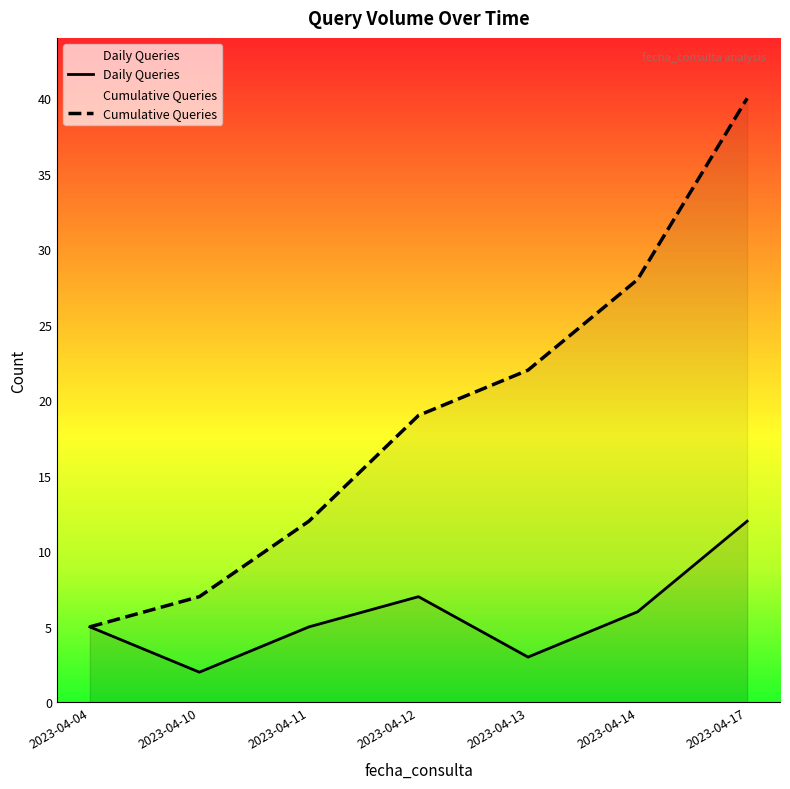

At which label is Cumulative Queries closest to 22?

2023-04-13